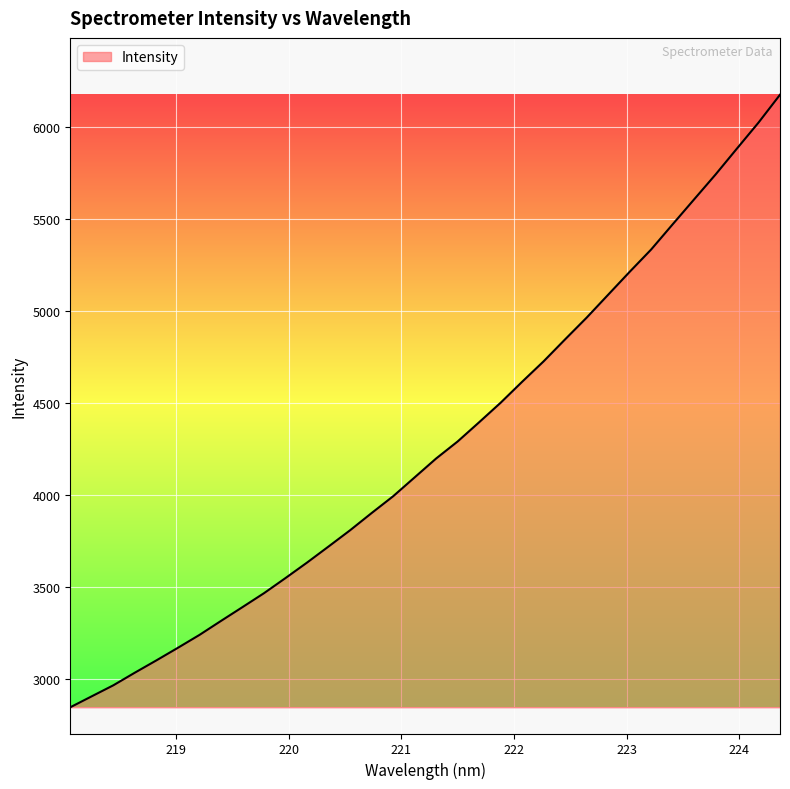

How many lines are shown in the chart?

1